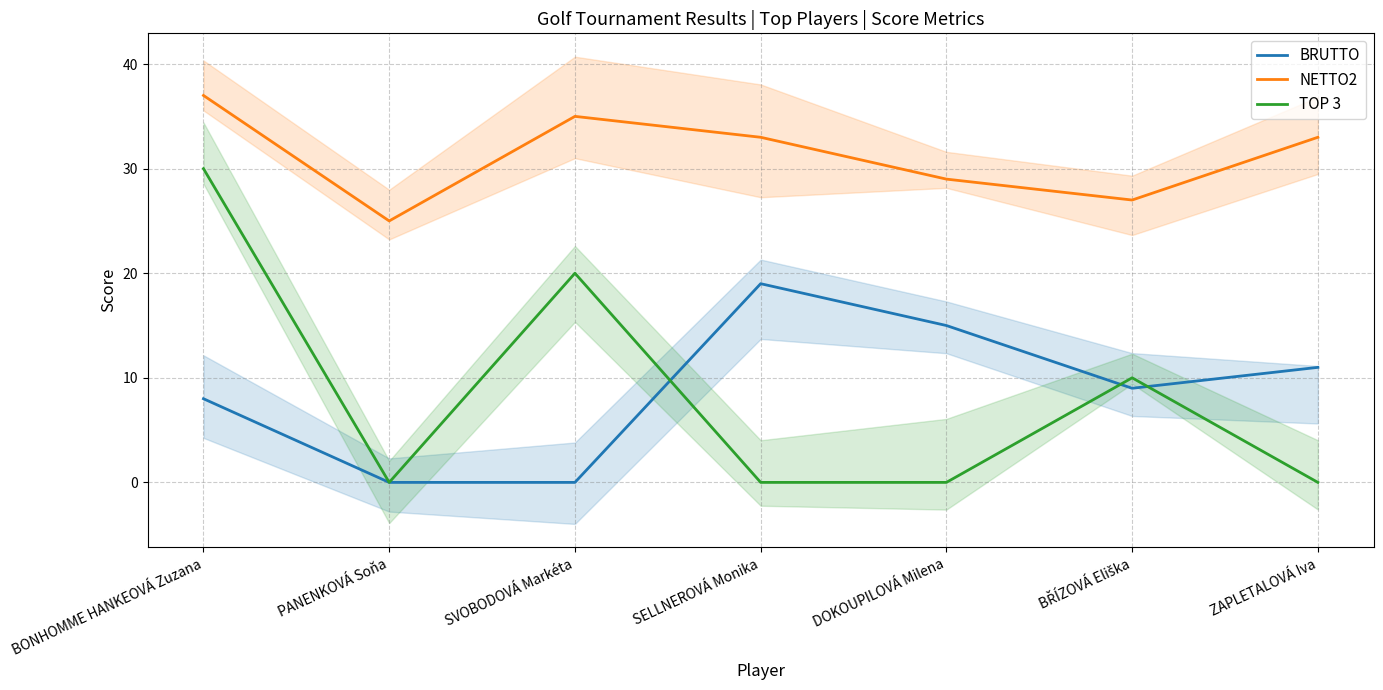

What is the difference between the second highest and minimum values in the TOP 3 series?

20